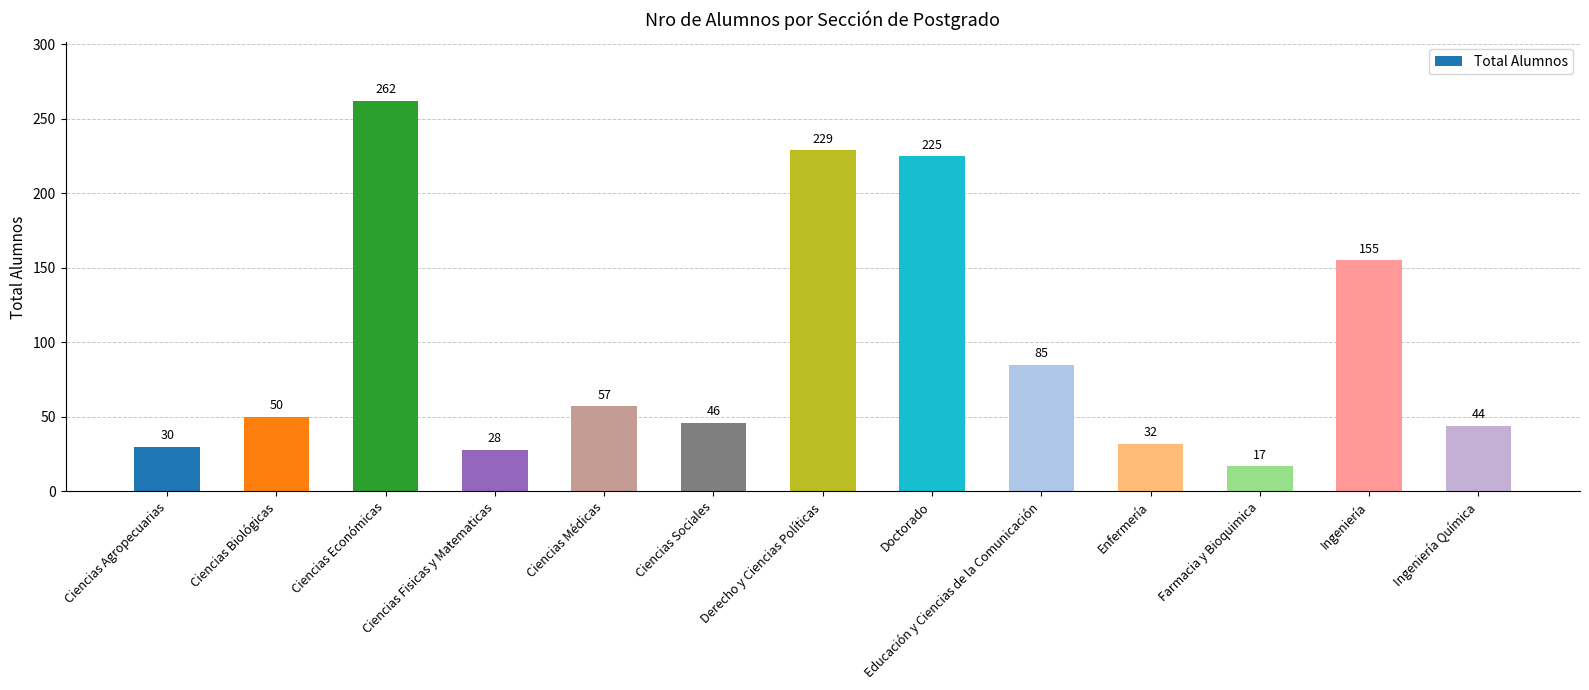

How many series are shown in this chart?

1